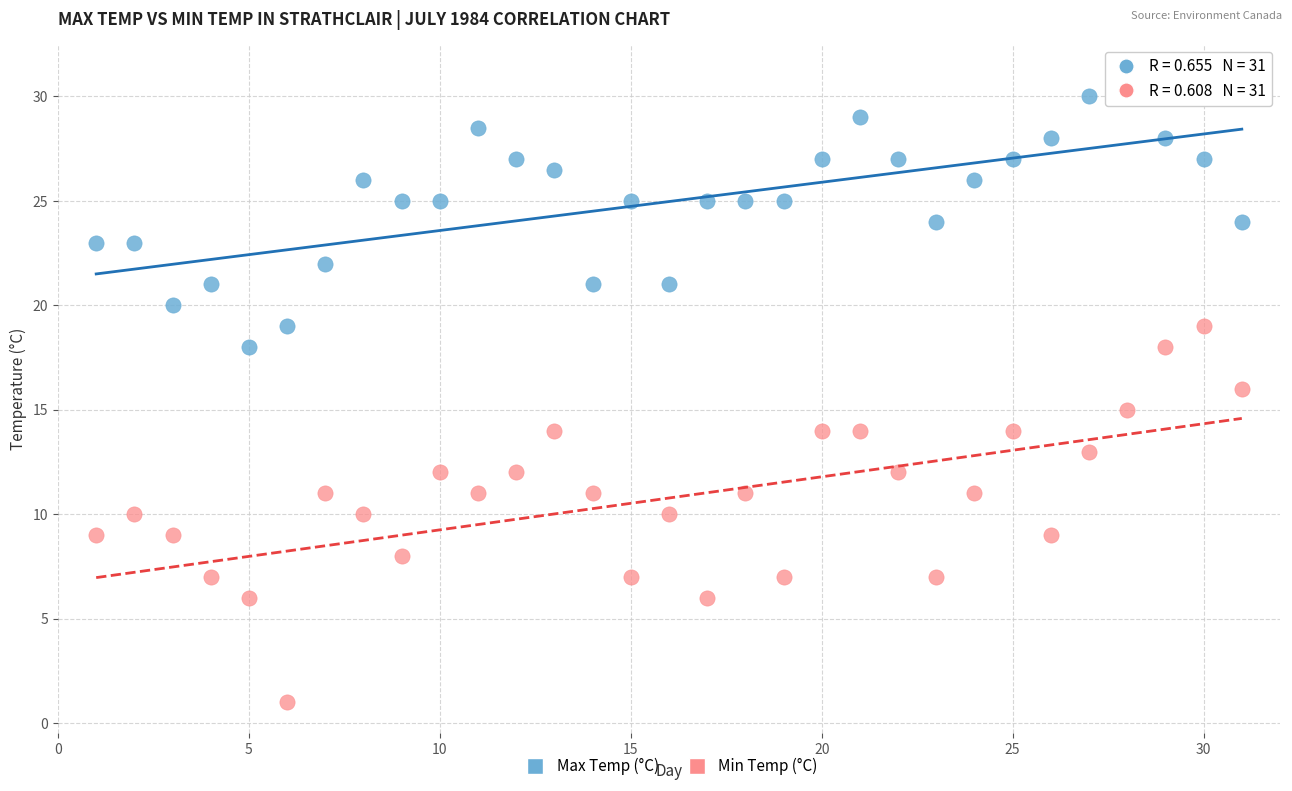

What are all the series names shown in the legend?

Max Temp (°C), Min Temp (°C)